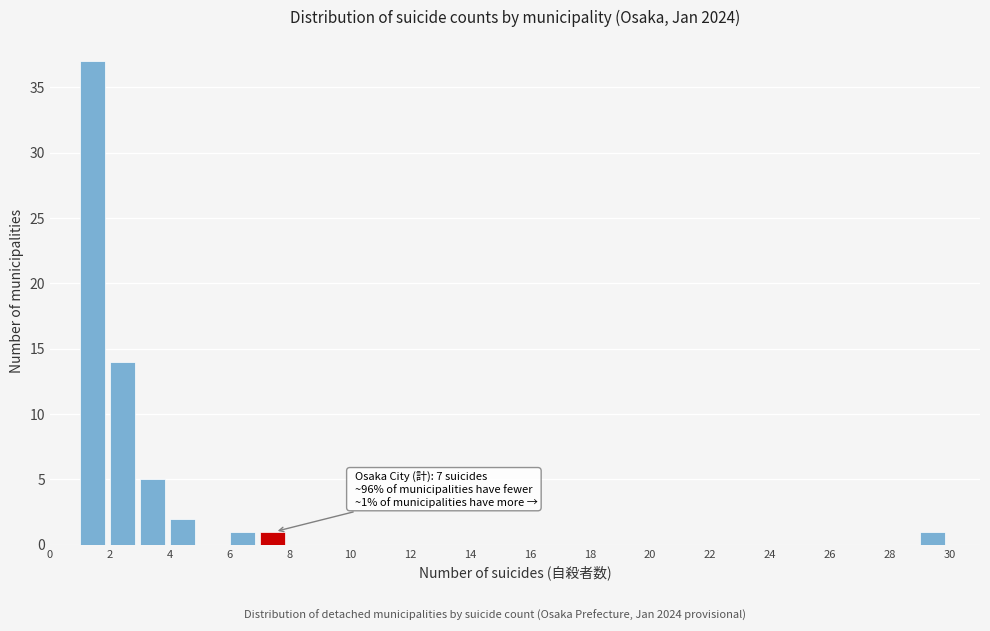

Over which range of the x-axis is the bar tallest?

1 to 2